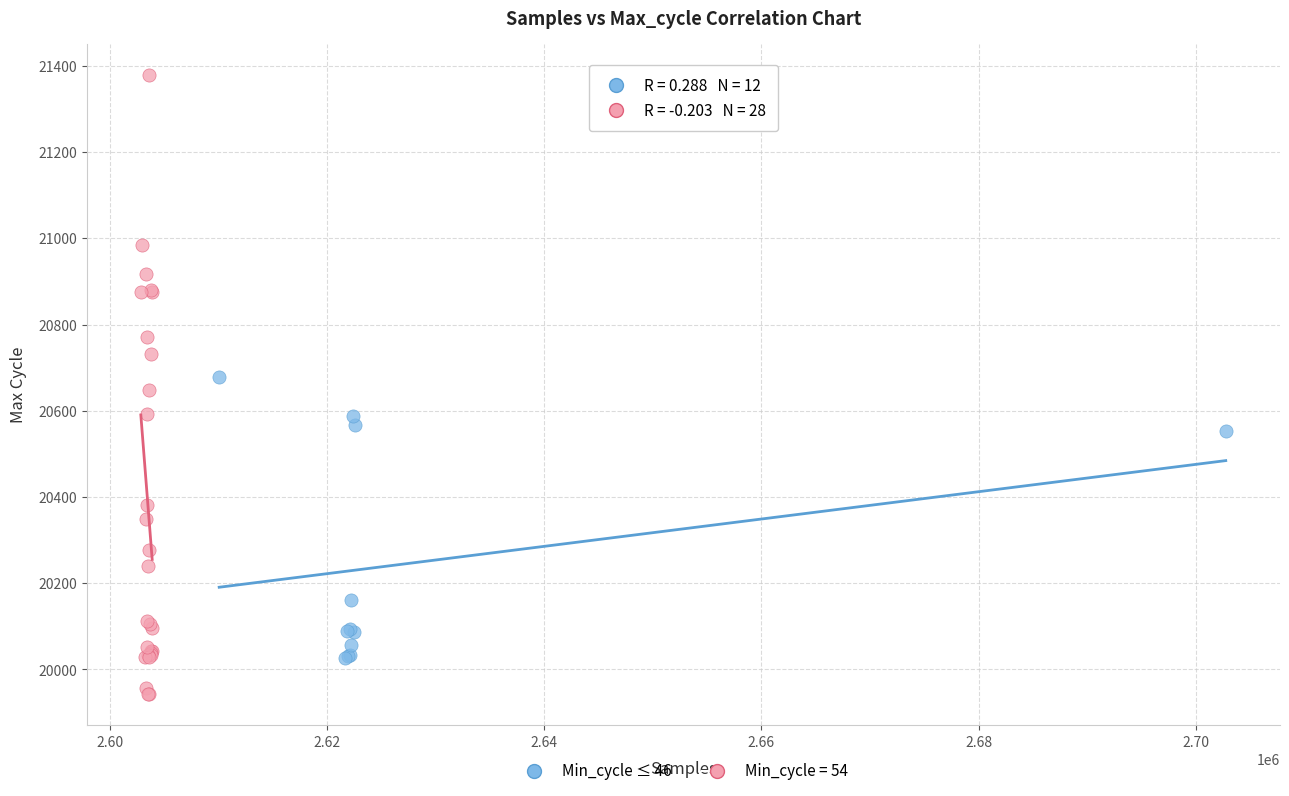

Which series contains the highest Y value?

Min_cycle = 54